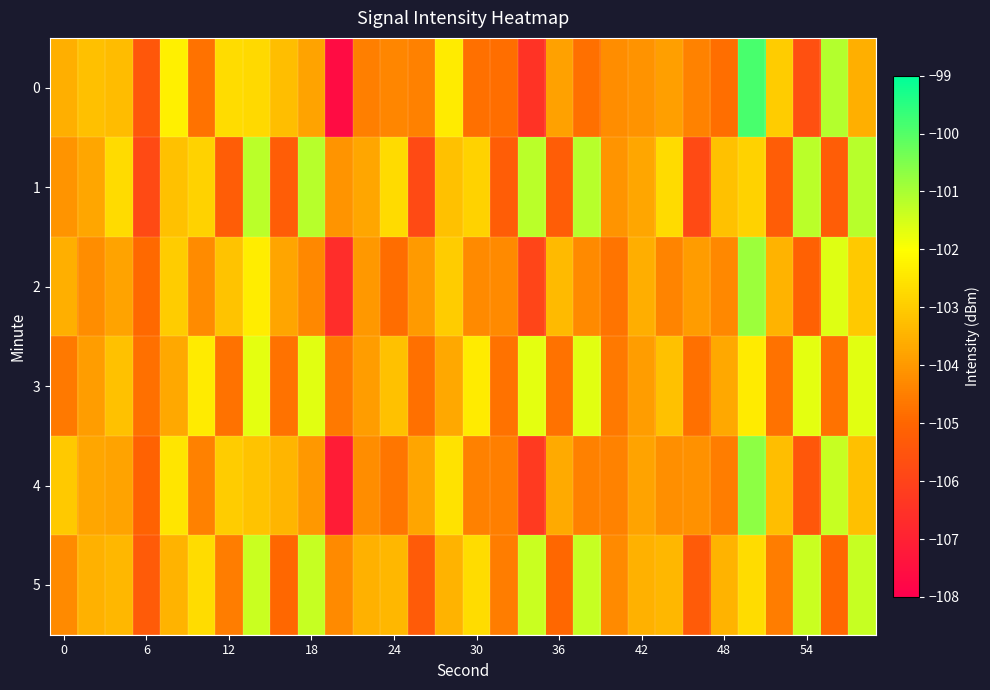

Reading left to right, extract all data points from this chart.

0: -103.5	-103.2	-103.3	-105.4	-102.3	-104.8	-102.7	-102.8	-103.3	-103.8	-107.6	-104.5	-104.4	-104.5	-102.4	-104.8	-104.8	-106.5	-103.8	-104.8	-104.2	-104.1	-103.9	-104.4	-104.8	-99.9	-103.0	-105.6	-101.1	-103.5
1: -104.1	-103.7	-102.7	-105.8	-103.2	-102.9	-105.3	-101.2	-105.2	-101.2	-104.1	-103.7	-102.7	-105.8	-103.2	-102.9	-105.3	-101.2	-105.2	-101.2	-104.1	-103.7	-102.7	-105.8	-103.2	-102.9	-105.3	-101.2	-105.2	-101.2
2: -103.5	-104.2	-103.8	-104.9	-103.0	-104.3	-103.2	-102.4	-103.8	-104.3	-106.6	-104.0	-104.9	-104.0	-103.0	-104.3	-104.3	-106.0	-103.3	-104.3	-104.7	-103.6	-104.4	-103.9	-104.3	-100.9	-103.5	-105.1	-101.6	-103.0
3: -104.6	-103.9	-103.2	-104.8	-103.7	-102.4	-104.8	-101.7	-104.7	-101.7	-104.6	-103.9	-103.2	-104.8	-103.7	-102.4	-104.8	-101.7	-104.7	-101.7	-104.6	-103.9	-103.2	-104.8	-103.7	-102.4	-104.8	-101.7	-104.7	-101.7
4: -103.0	-103.7	-103.8	-105.1	-102.5	-104.5	-103.0	-103.2	-103.5	-104.0	-107.1	-104.2	-104.7	-103.8	-102.6	-104.5	-104.5	-106.3	-103.6	-104.5	-104.4	-103.8	-104.2	-104.1	-104.5	-100.7	-103.3	-105.4	-101.3	-103.2
5: -104.3	-103.5	-103.4	-105.3	-103.5	-102.7	-104.6	-101.4	-104.9	-101.4	-104.3	-103.5	-103.4	-105.3	-103.5	-102.7	-104.6	-101.4	-104.9	-101.4	-104.3	-103.5	-103.4	-105.3	-103.5	-102.7	-104.6	-101.4	-104.9	-101.4